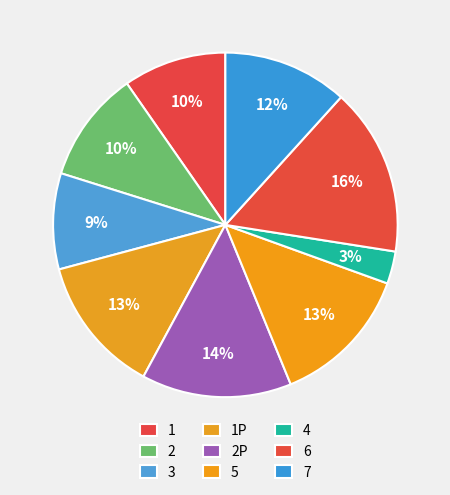

How many slices are in this pie chart?

9